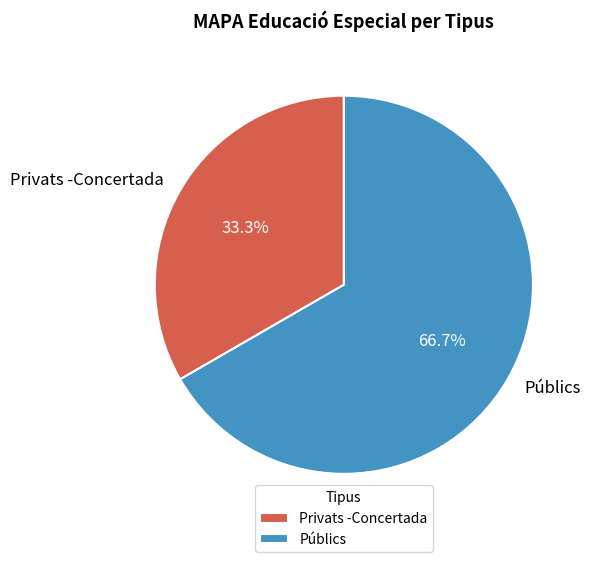

Do Privats -Concertada and Públics together represent more than half of the pie?

Yes